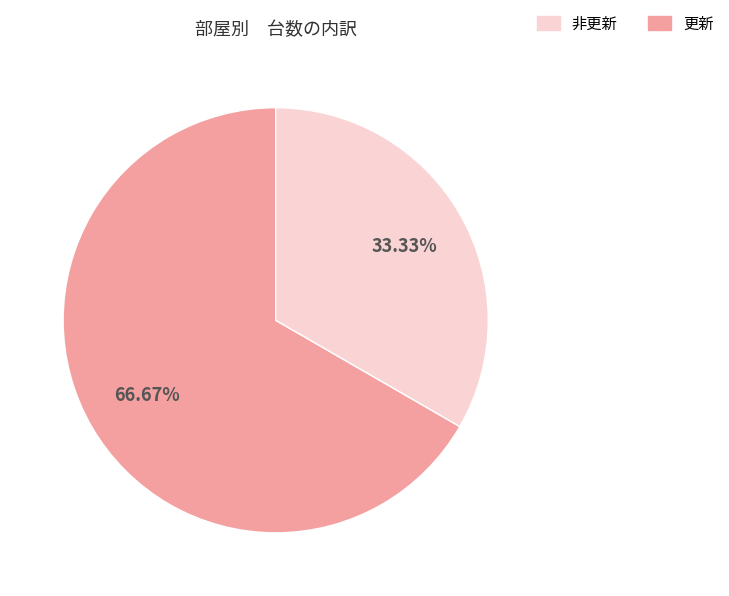

Is there any slice that represents more than half of the pie?

Yes